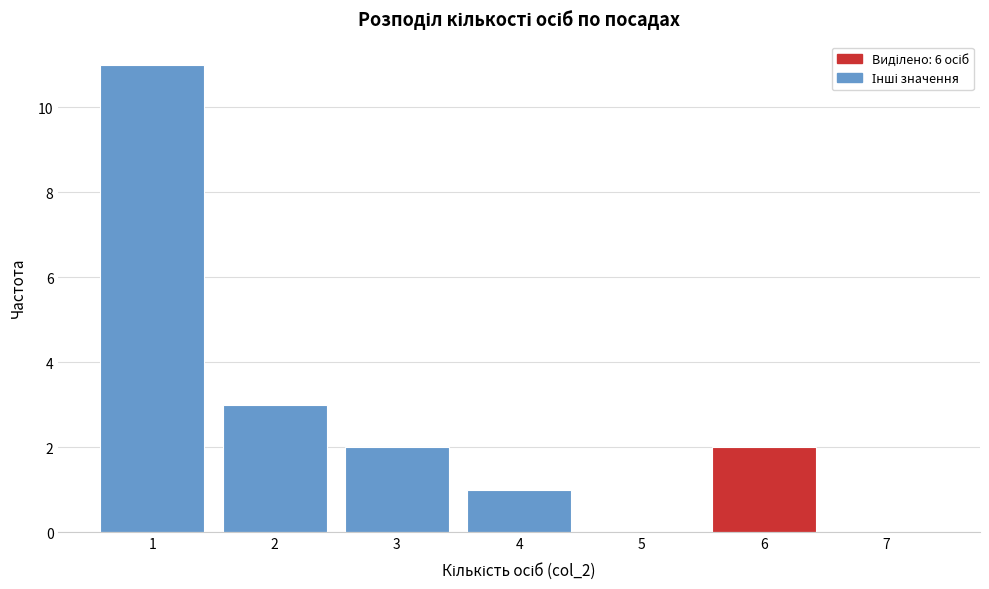

What is the height of the bar covering 3.5 to 4.5 on the x-axis? The values are not printed on the chart, so give them approximately, as read against the axis.

1